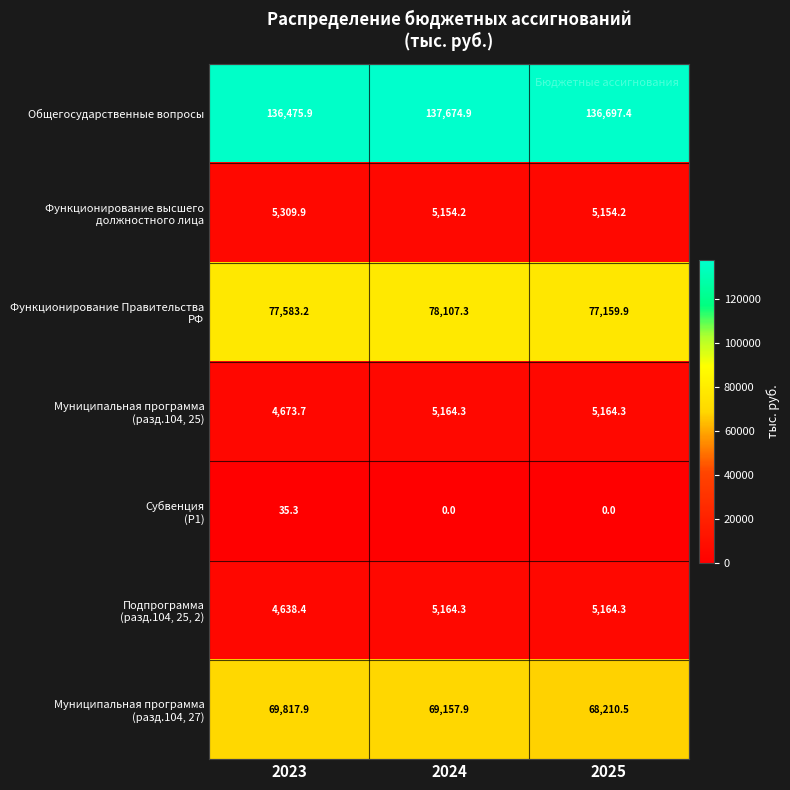

What is the spread (max minus min) of values at 2024?

137674.9